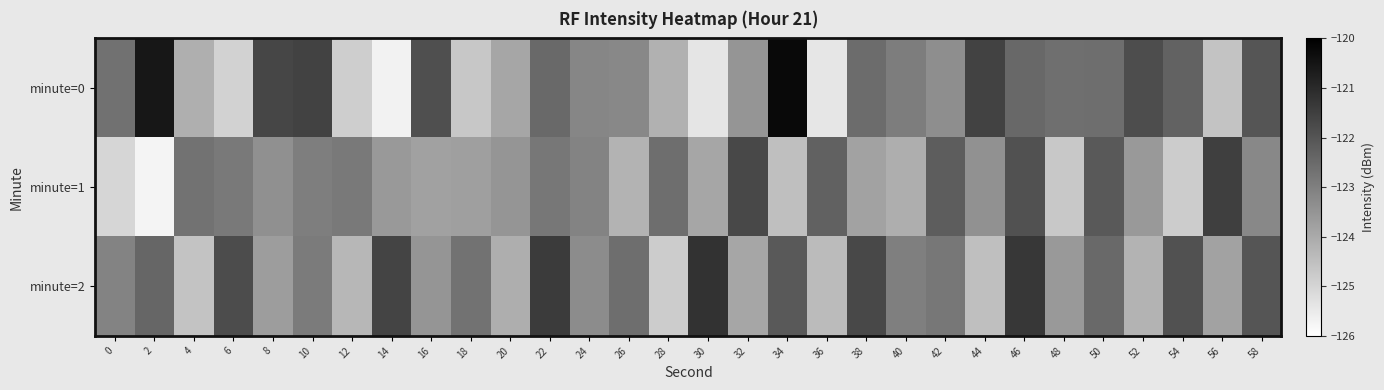

Between 2 and 14, which is larger?

2